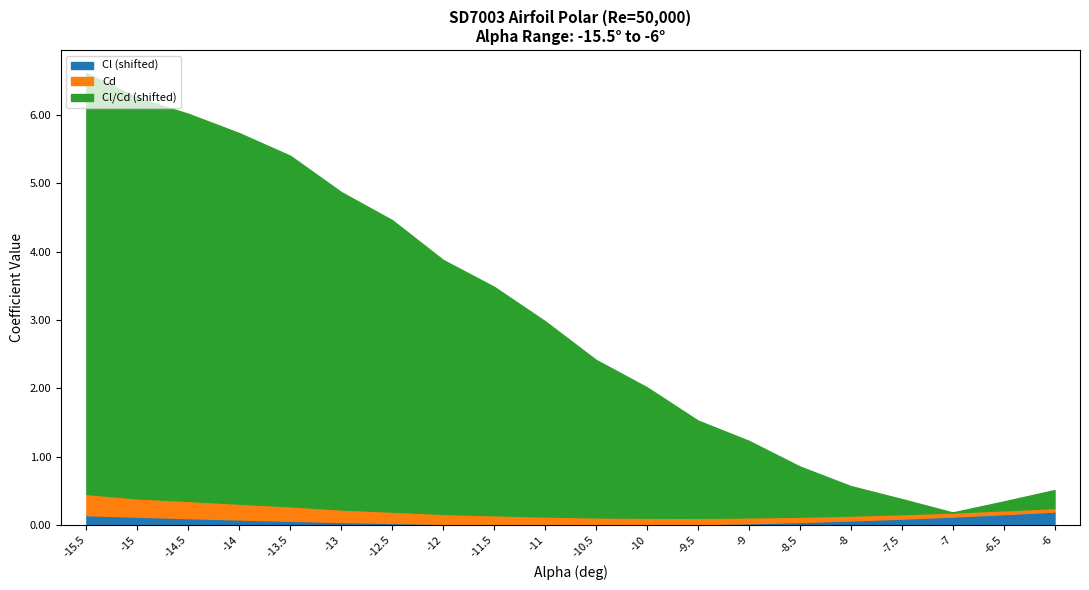

Is it true that Cl (shifted) equals 0.0 at -9?

True